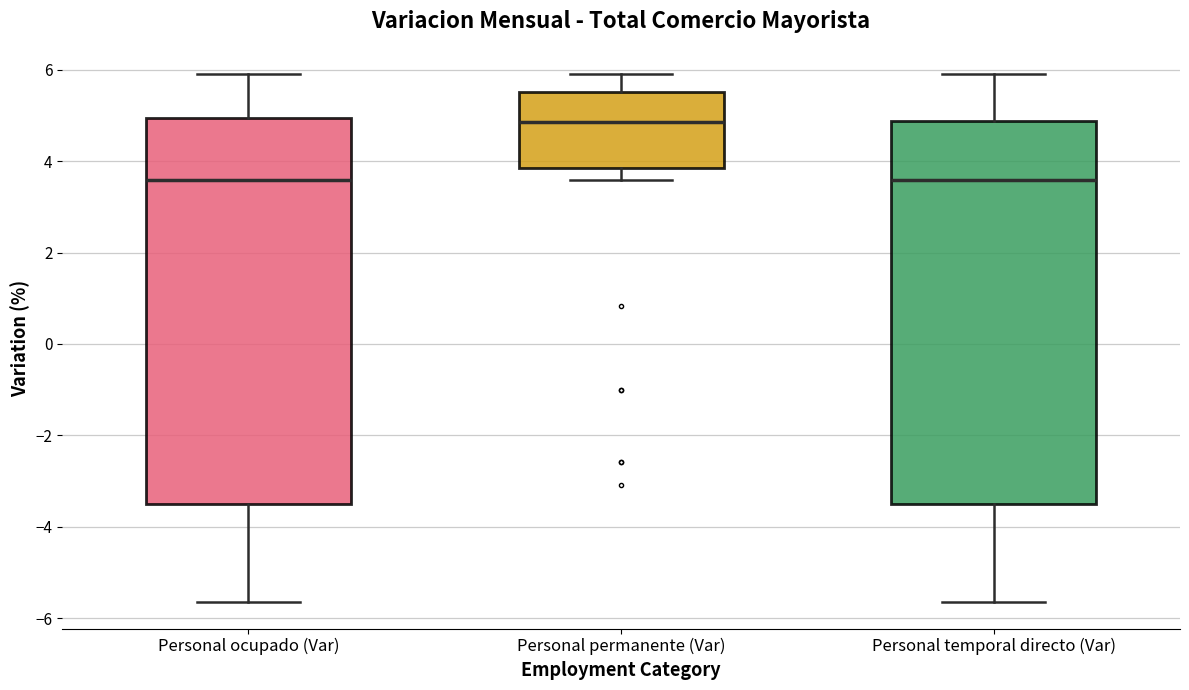

Reading left to right, read every box against the y-axis: the position of its median line, the range the box covers, and the ends of its whiskers. The values are not printed on the chart, so give them approximately, as read against the axis.

Personal ocupado (Var): median 3.6, box -3.6 to 5.0, whiskers -5.6 to 6.0
Personal permanente (Var): median 4.8, box 3.8 to 5.6, whiskers 3.6 to 6.0
Personal temporal directo (Var): median 3.6, box -3.6 to 4.8, whiskers -5.6 to 6.0